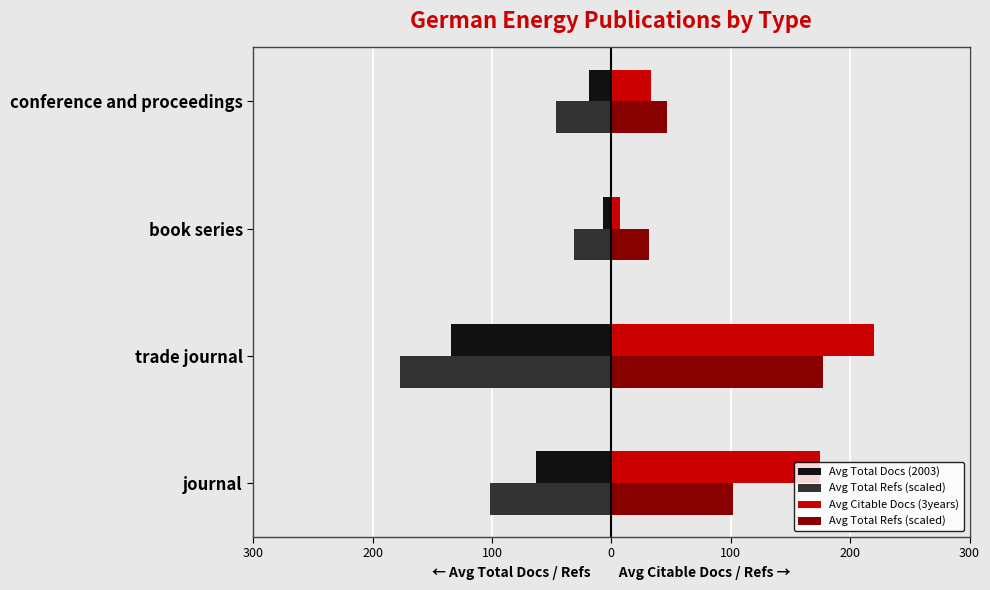

At trade journal, list the series in order from smallest to largest.

Avg Total Docs (2003), Avg Total Refs (scaled), Avg Citable Docs (3years)